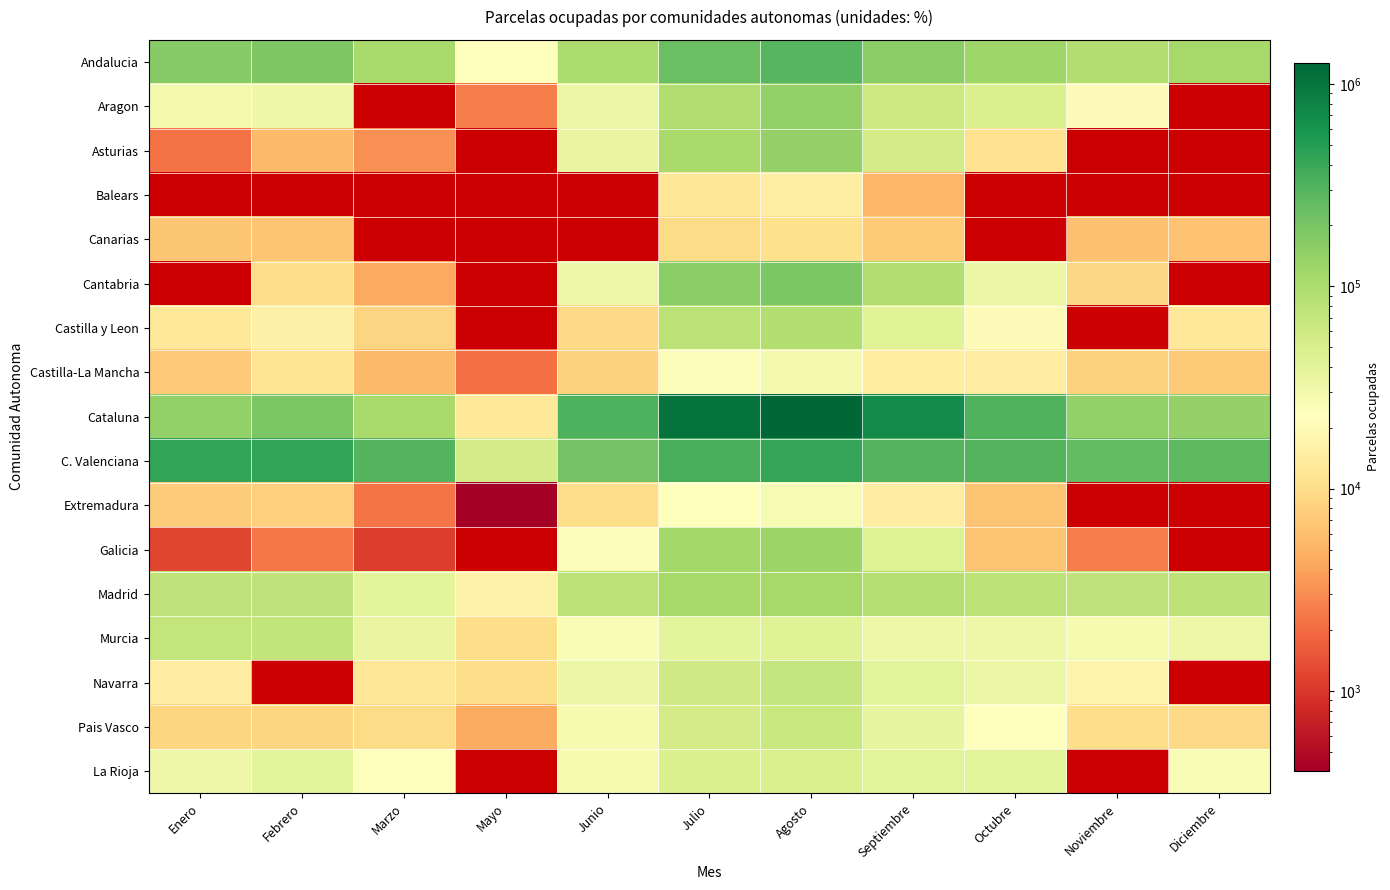

Which series has the largest range (max minus min)?

Cataluna